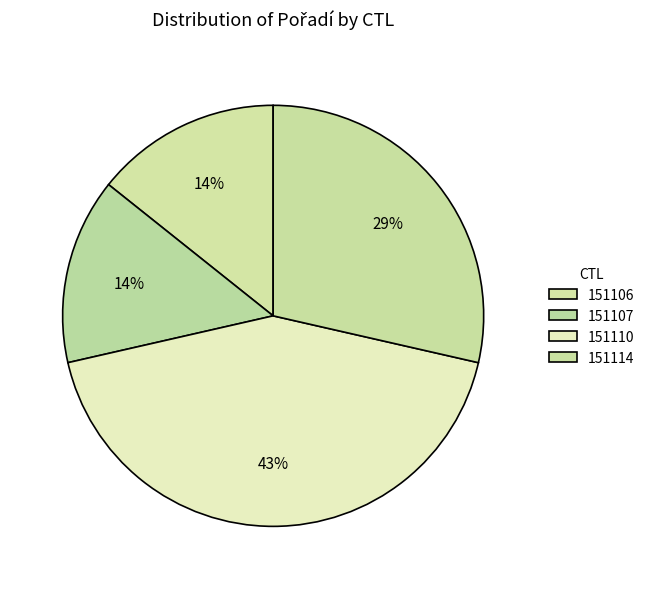

How many slices are in this pie chart?

4